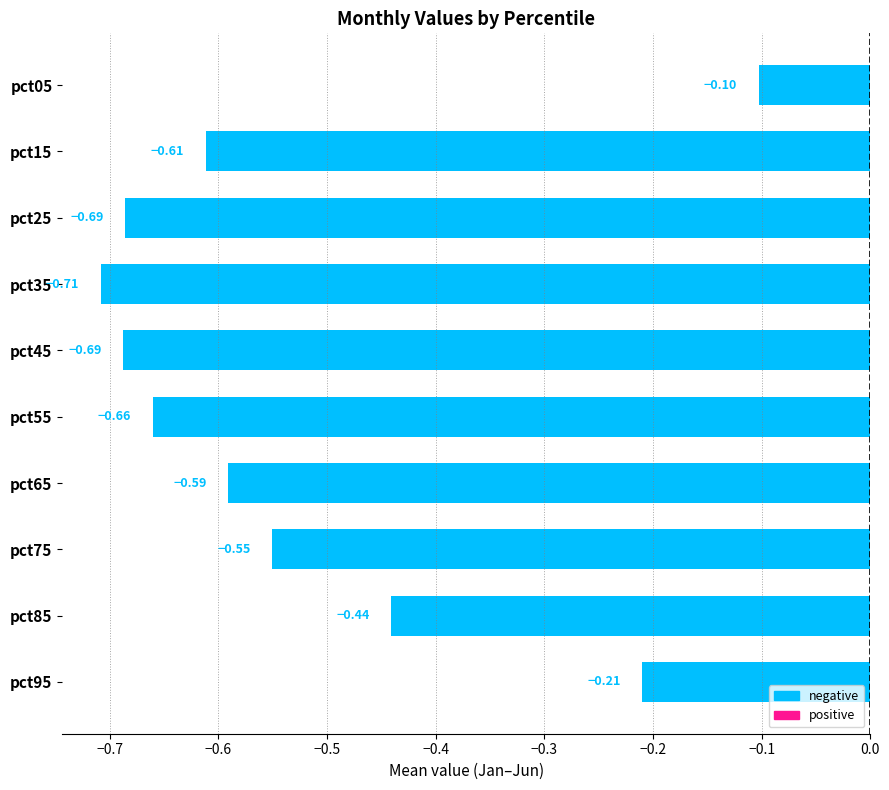

What is the sum of the values at pct05 and pct25?

-0.8